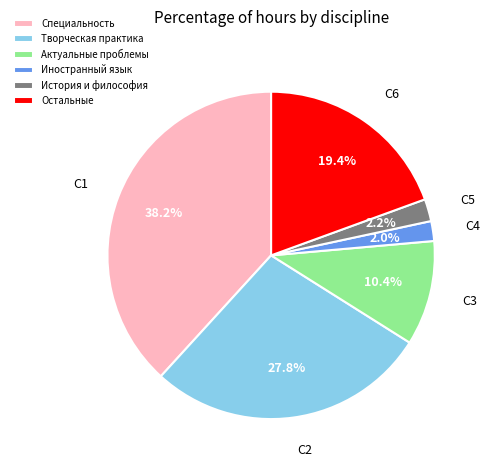

Is there any slice that represents more than half of the pie?

No